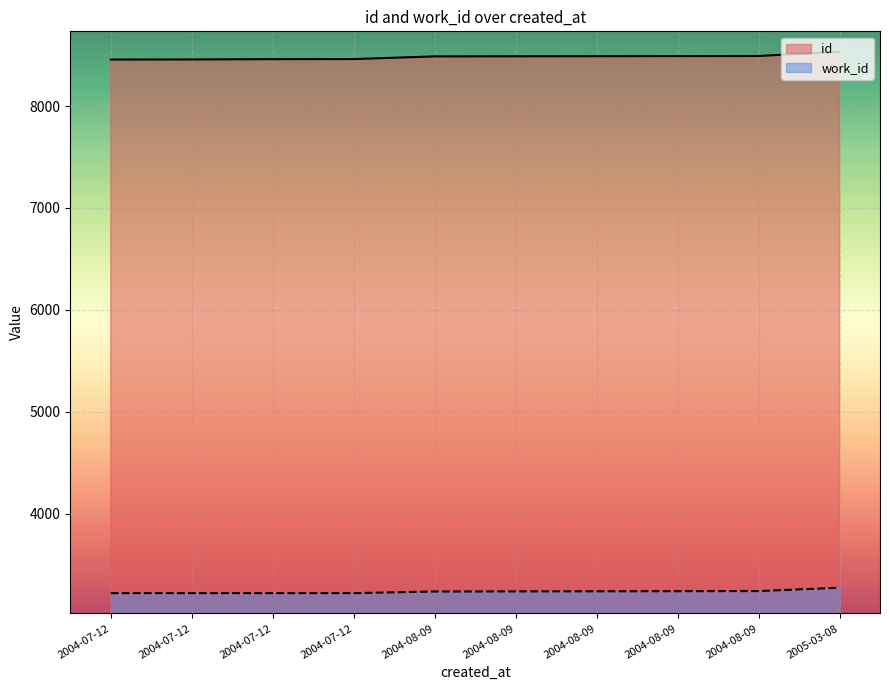

Is it true that id equals 13661 at 2004-07-12?

False